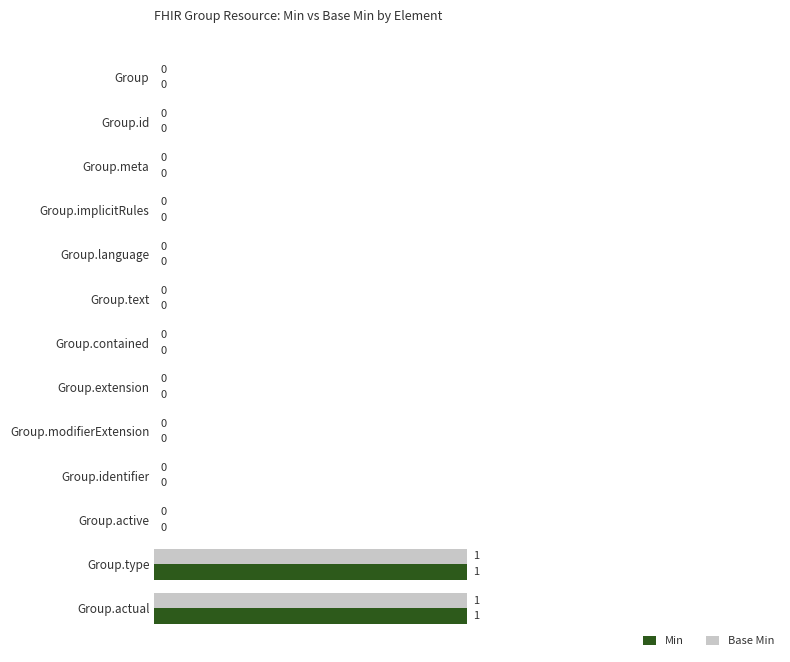

Count the number of data series in this chart.

2